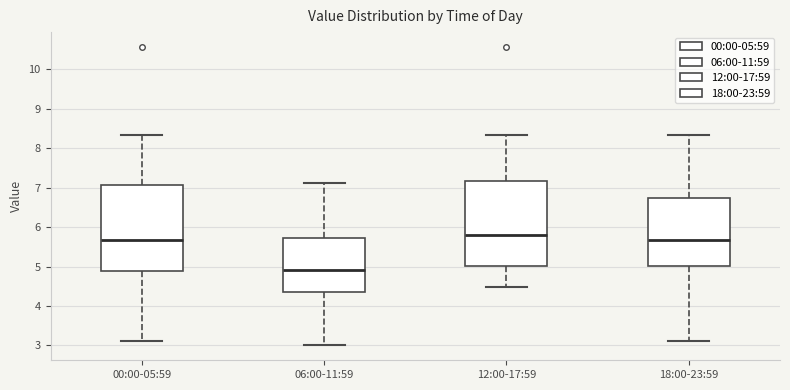

Where is the upper edge of the box for 18:00-23:59 on the y-axis? The values are not printed on the chart, so give them approximately, as read against the axis.

6.7